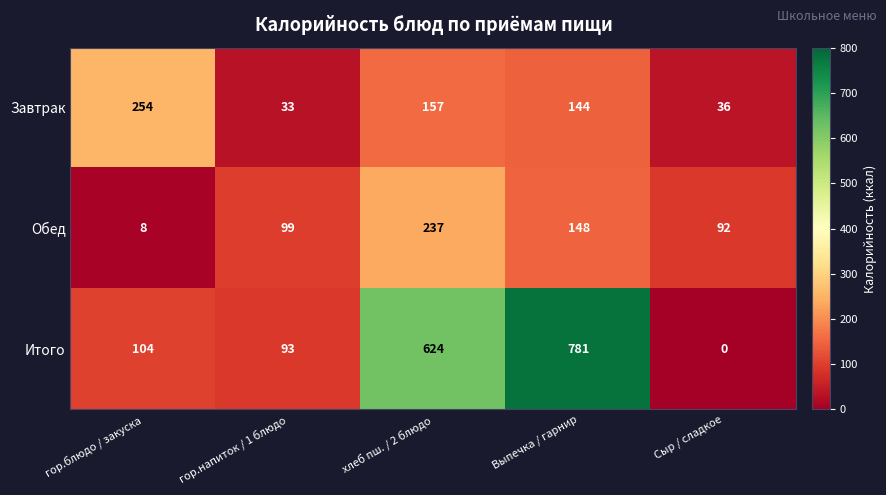

What is the difference between the highest and lowest values at хлеб пш. / 2 блюдо?

467